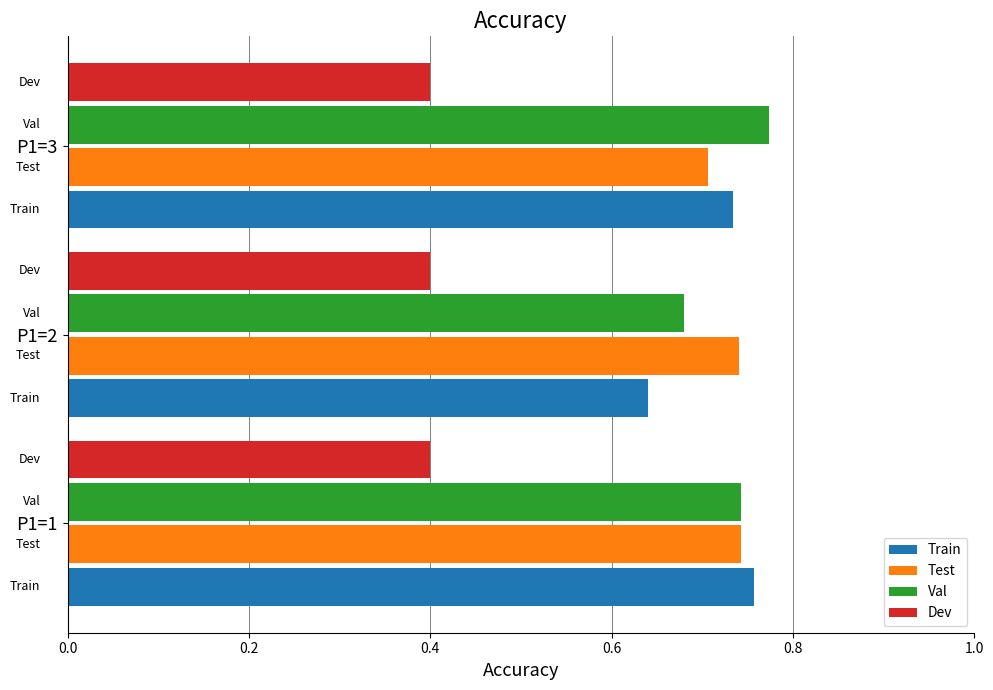

Where is Train nearest to the value 0?

P1=2